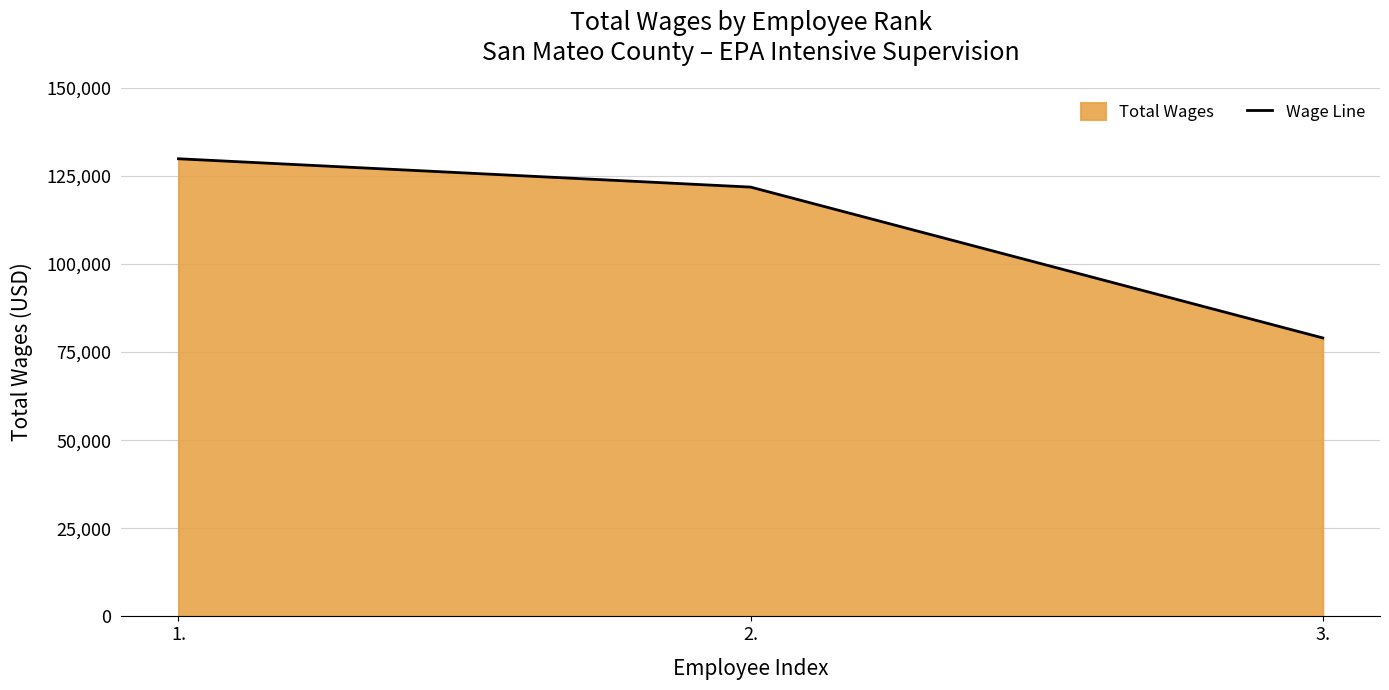

List the labels in order of value, largest first.

1., 2., 3.